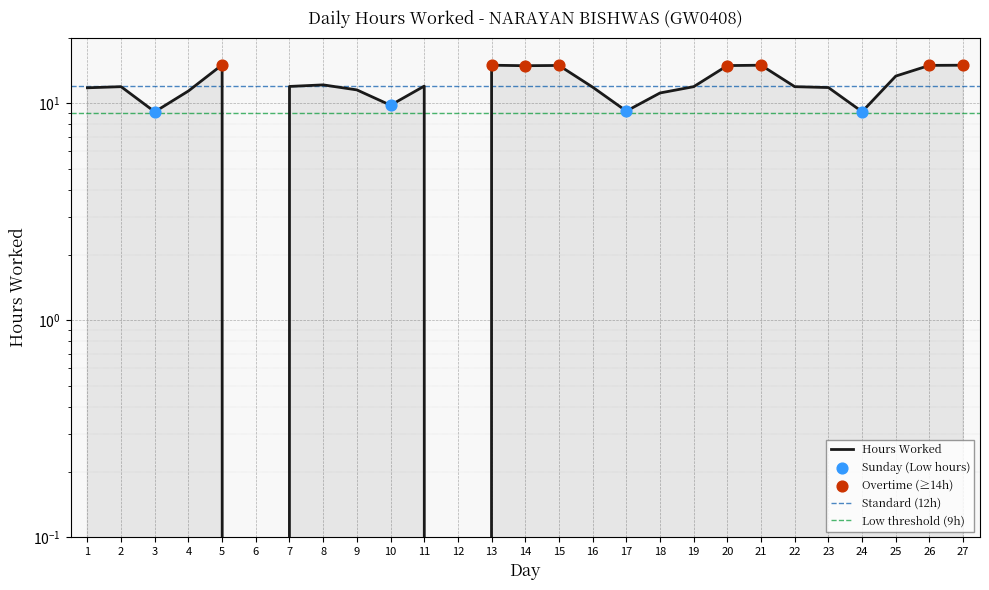

What is the change in value from 15 to 16?

-3.1